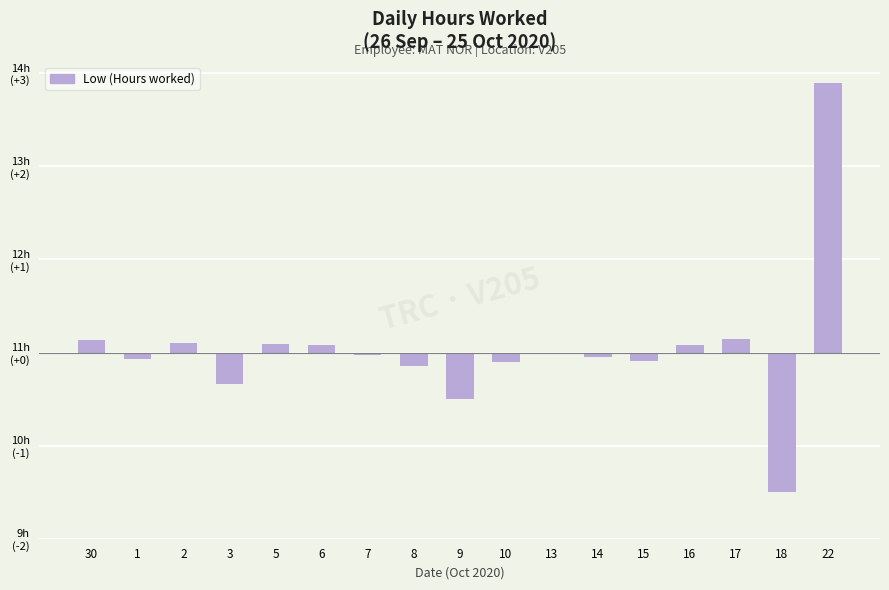

Does the chart contain any negative values?

Yes